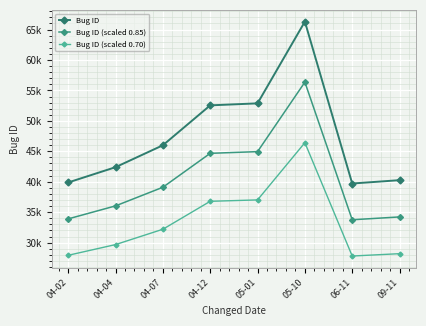

Is this an area chart (filled region under the line)?

No